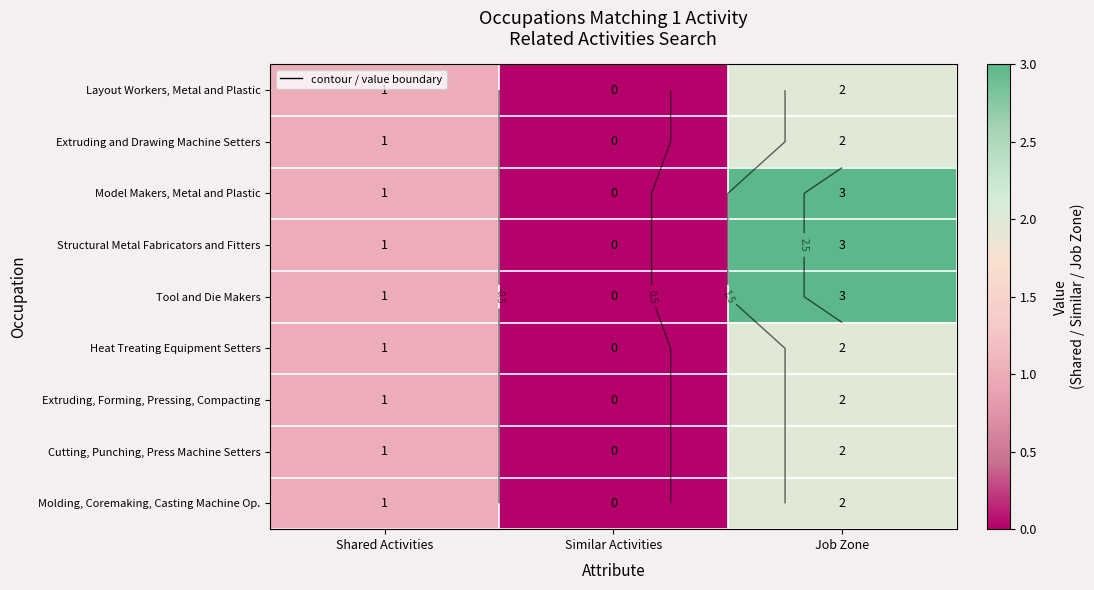

Which series has the largest total across all categories?

Model Makers, Metal and Plastic